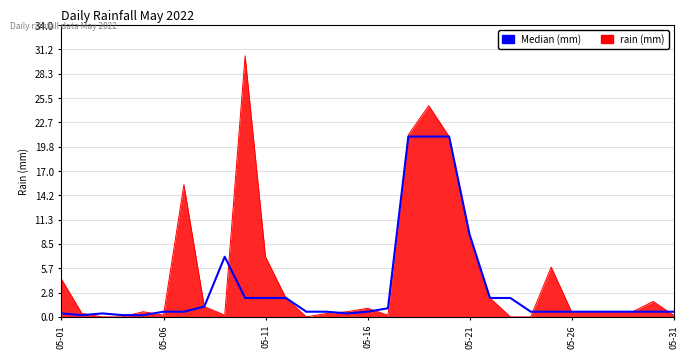

Which series has the widest spread of values?

rain (mm)